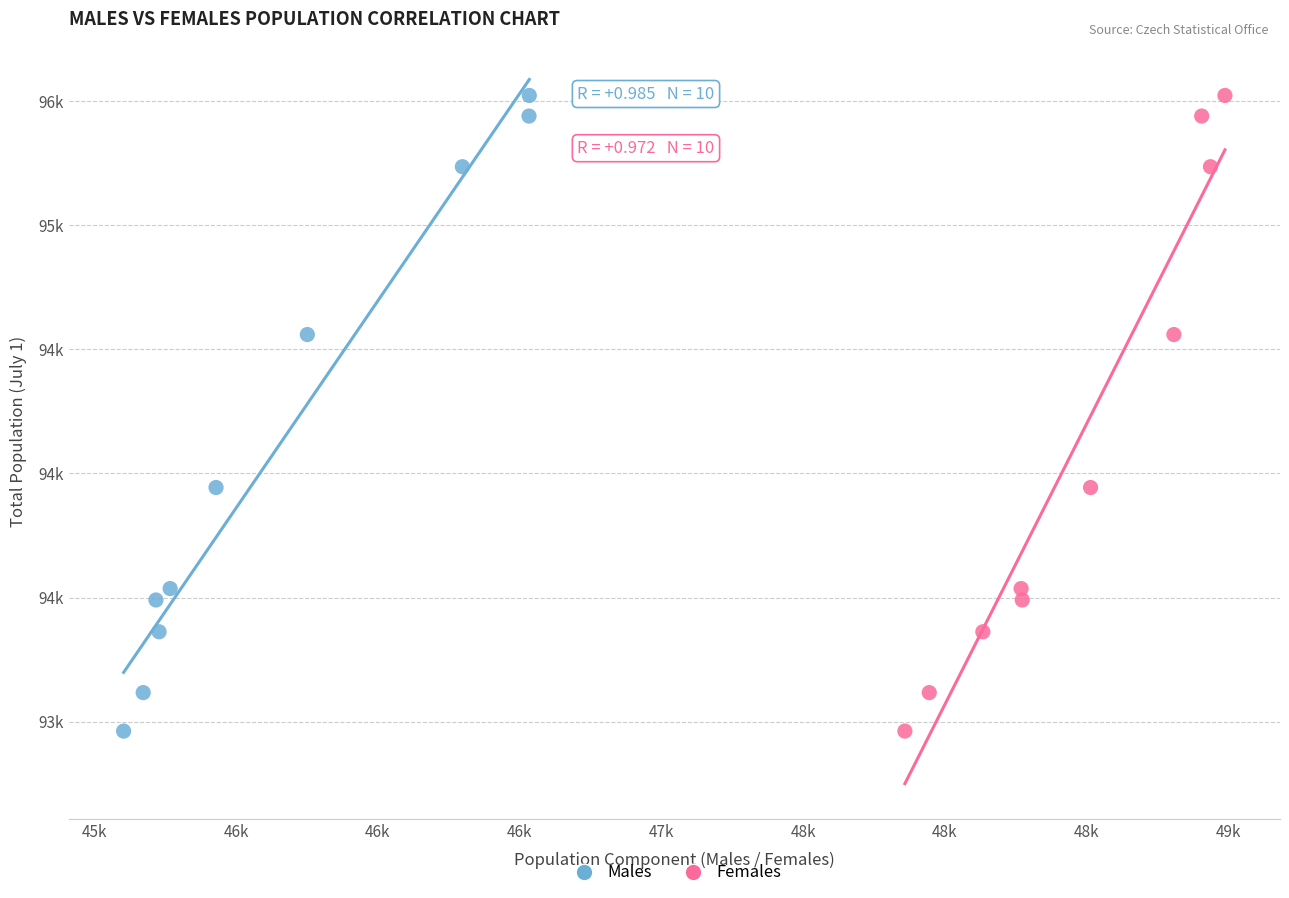

What are all the series names shown in the legend?

Males, Females